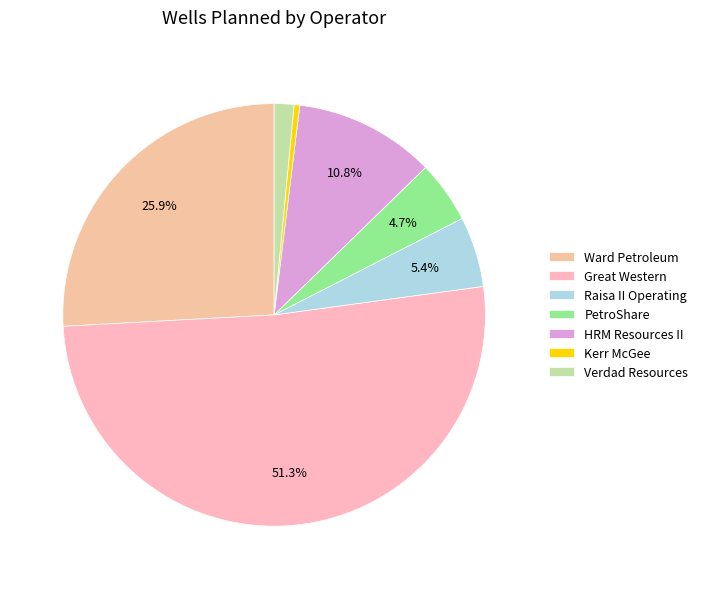

How many segments does this pie chart have?

7